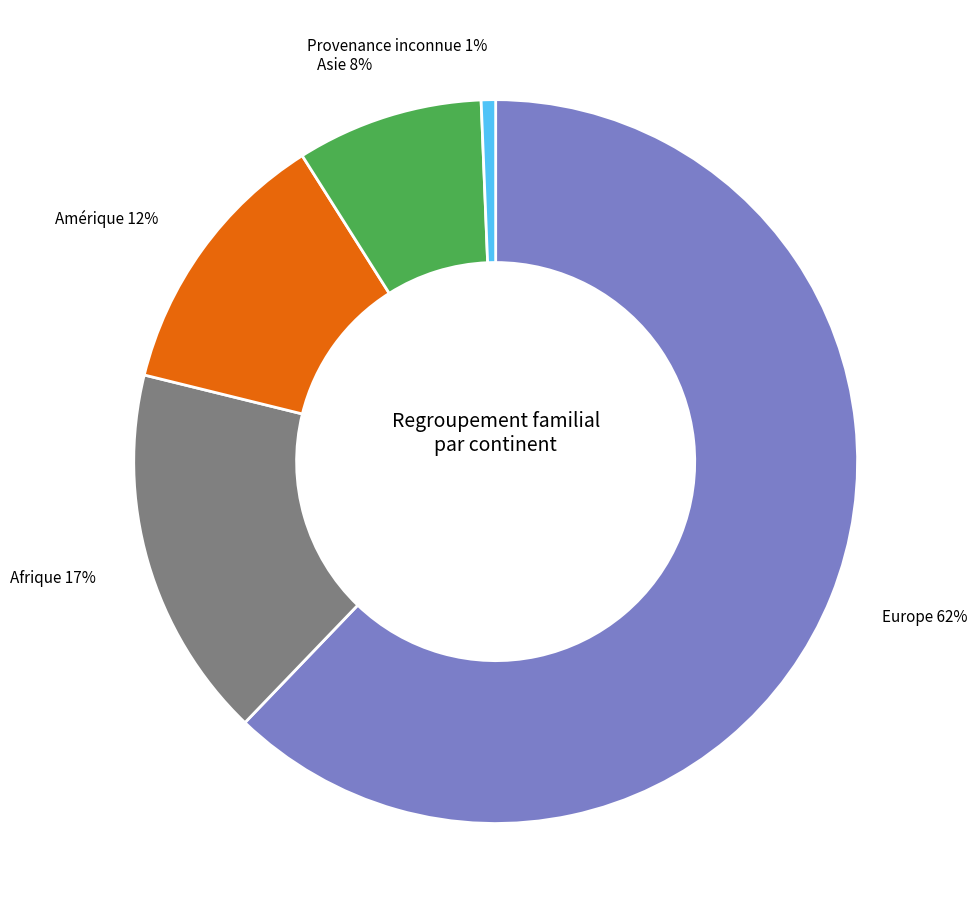

Does any single category account for the majority?

Yes